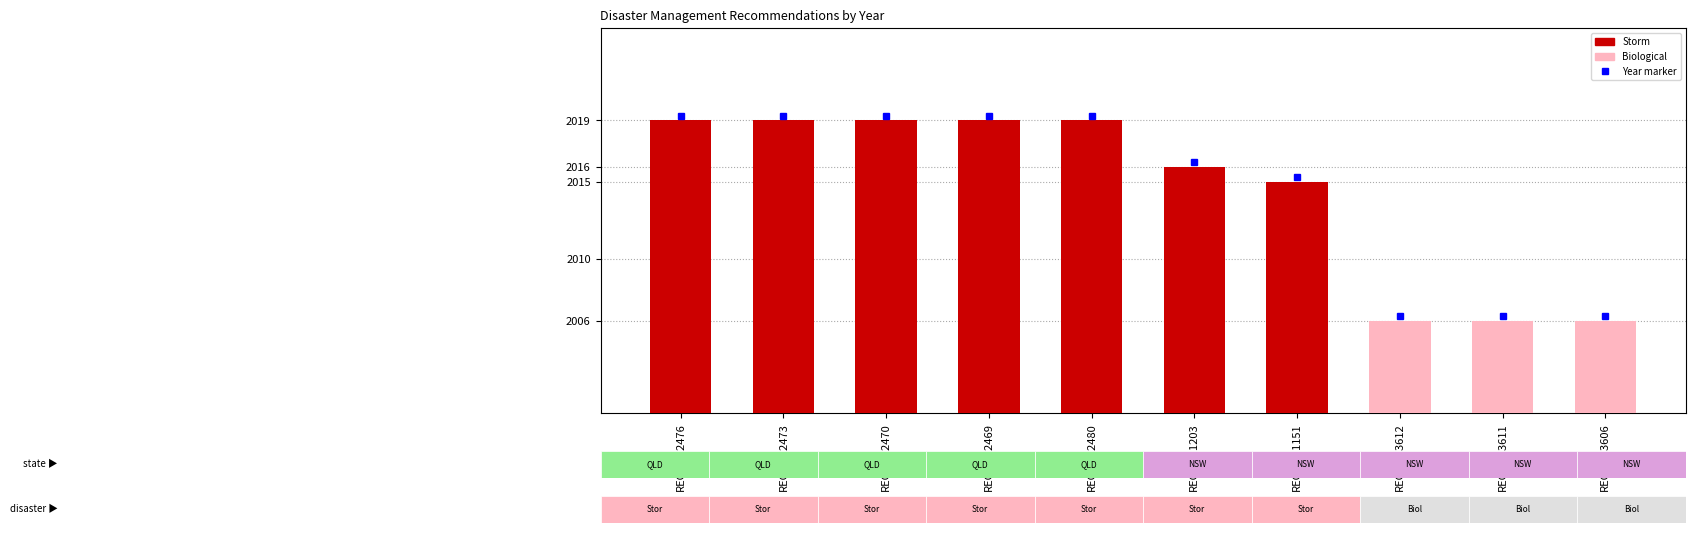

Reading left to right, extract all data points from this chart.

REC309-2476=2019	REC309-2473=2019	REC309-2470=2019	REC309-2469=2019	REC309-2480=2019	REC281-1203=2016	REC267-1151=2015	REC128-3612=2006	REC128-3611=2006	REC128-3606=2006